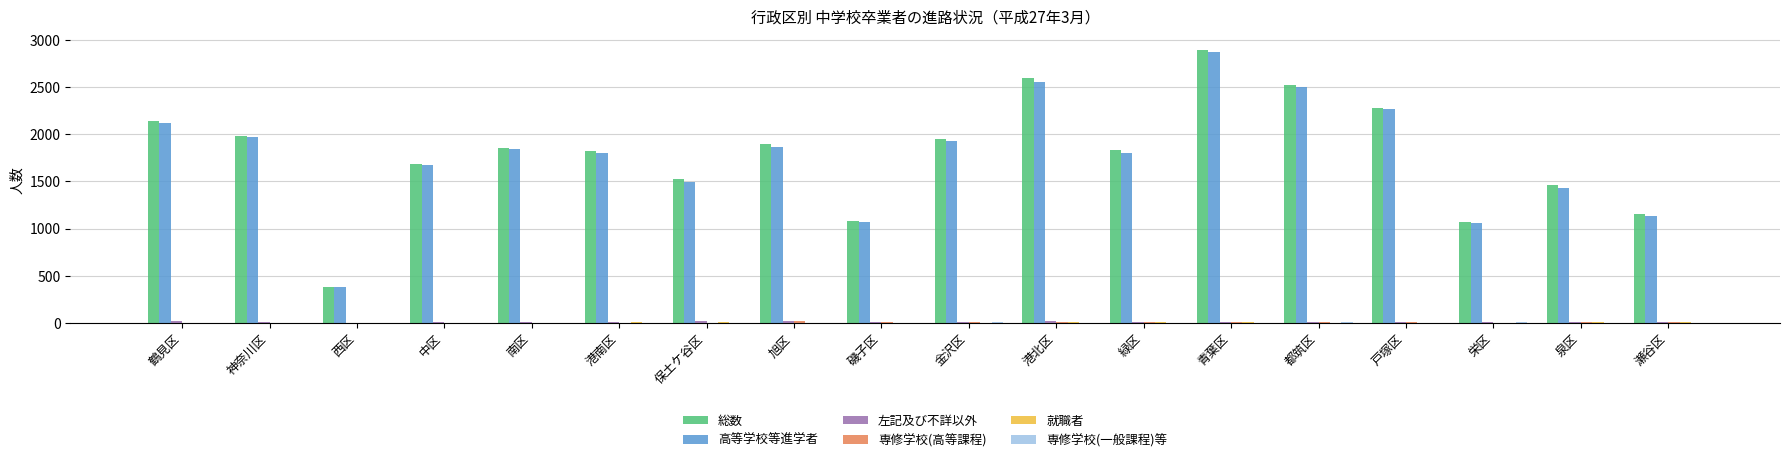

True or false: 高等学校等進学者 has a value of 1674 at 中区.

True